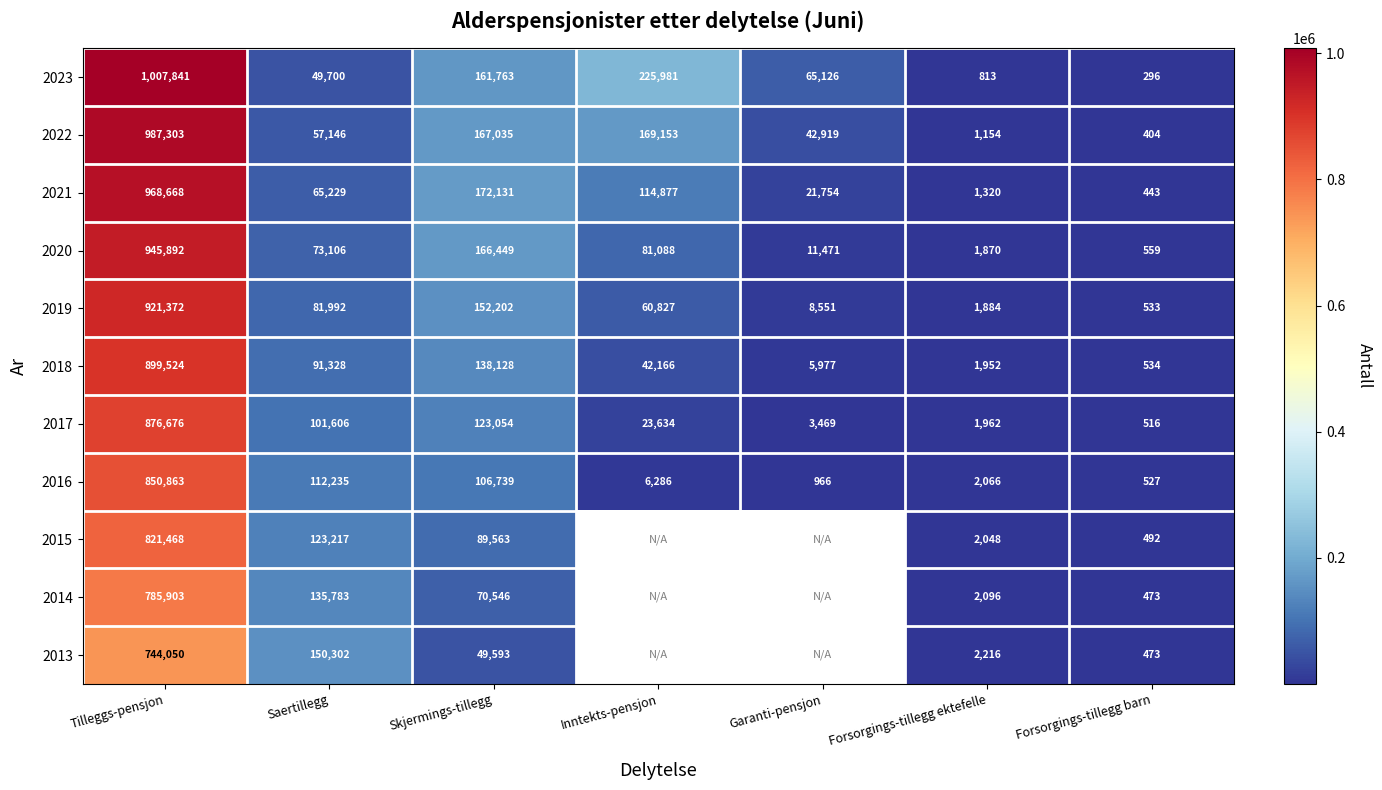

Which series changed the most between Skjermings-tillegg and Forsorgings-tillegg ektefelle?

2021